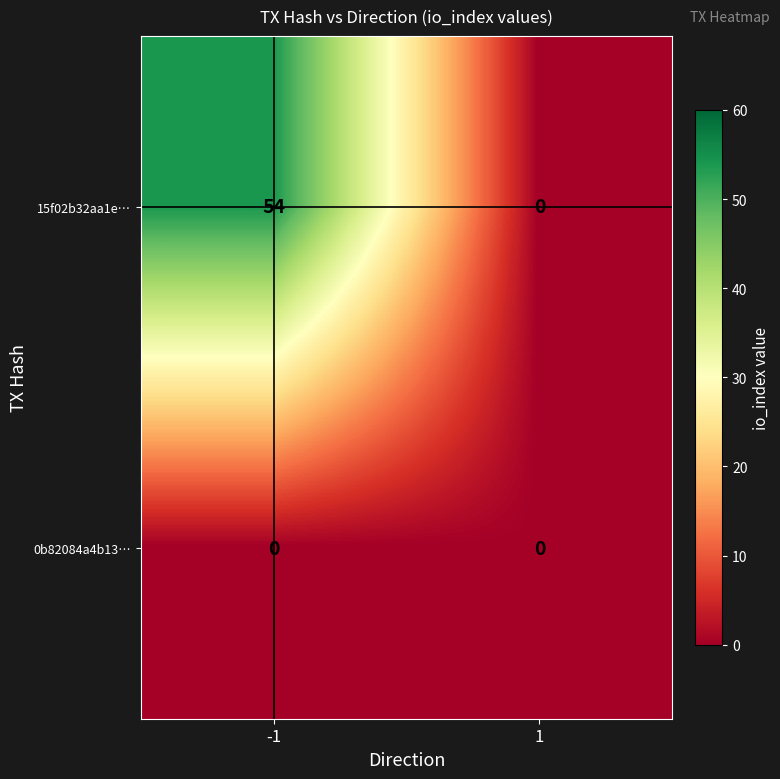

Reading left to right, what are all the values shown in this chart?

15f02b32aa1e…: 54	0
0b82084a4b13…: 0	0